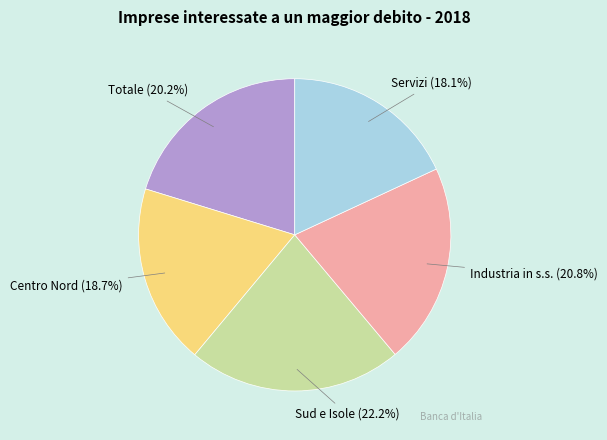

Count the number of slices in the pie.

5